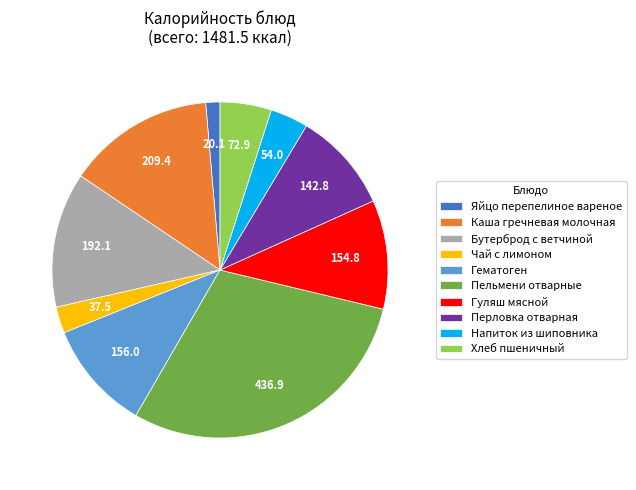

How many segments does this pie chart have?

10